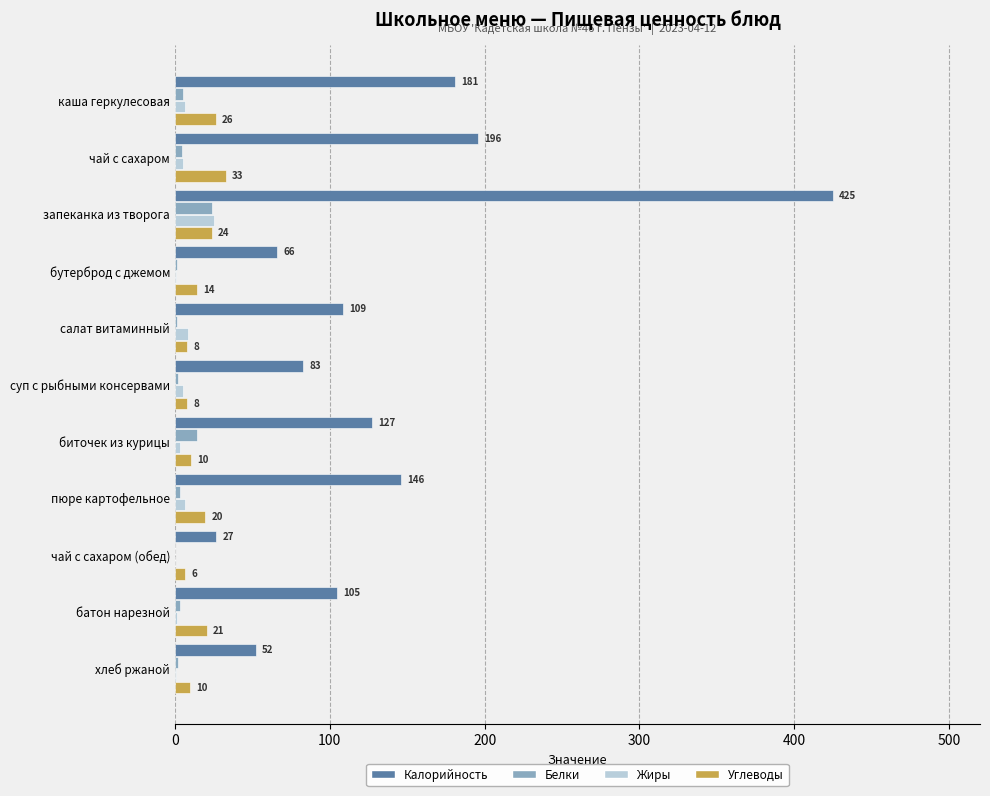

At which label is Углеводы closest to 19?

пюре картофельное